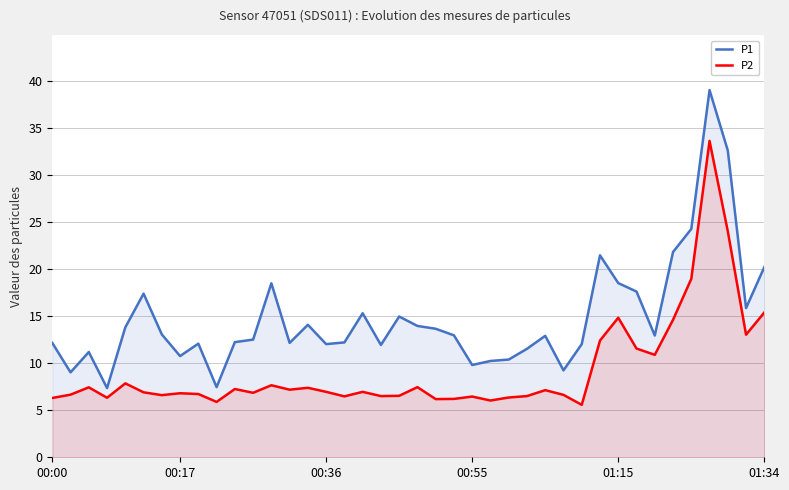

What position from the left is 17?

18